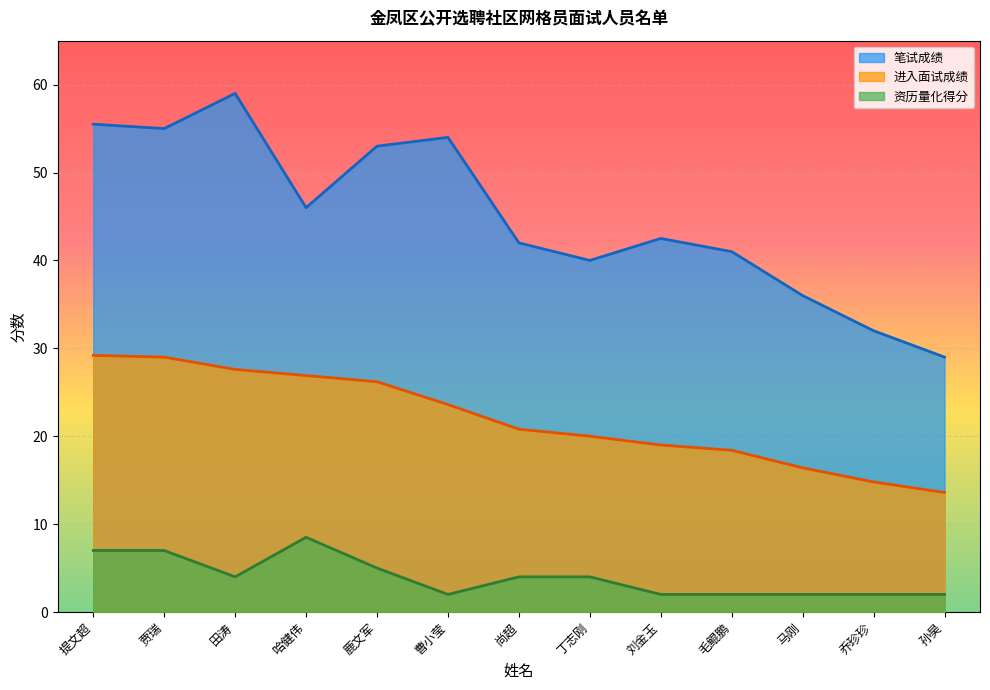

What position from the left is 尚超?

7